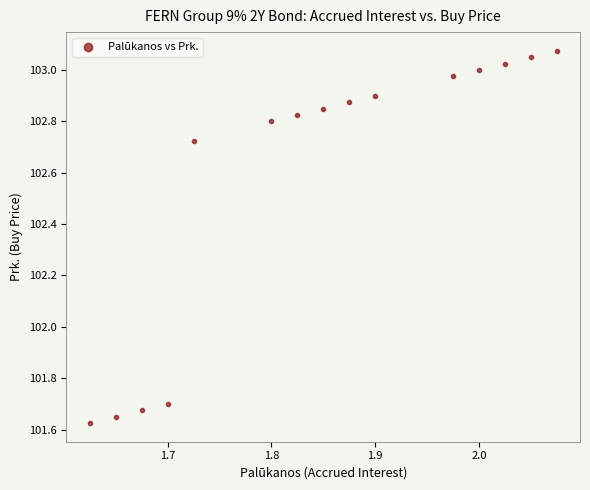

What is the range of X values (max minus min)?

0.5